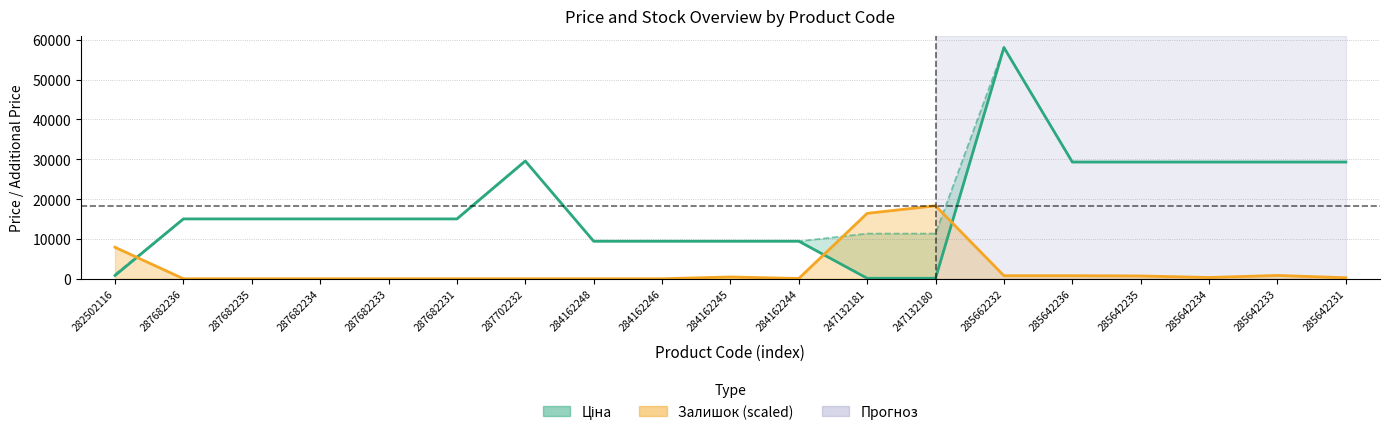

What is the average value?

18308.6